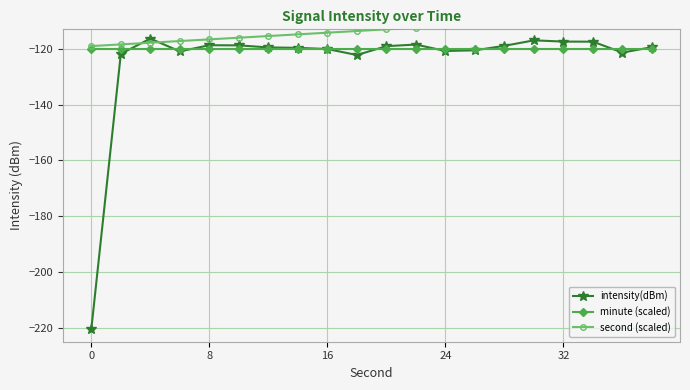

What are all the series names shown in the legend?

intensity(dBm), minute (scaled), second (scaled)